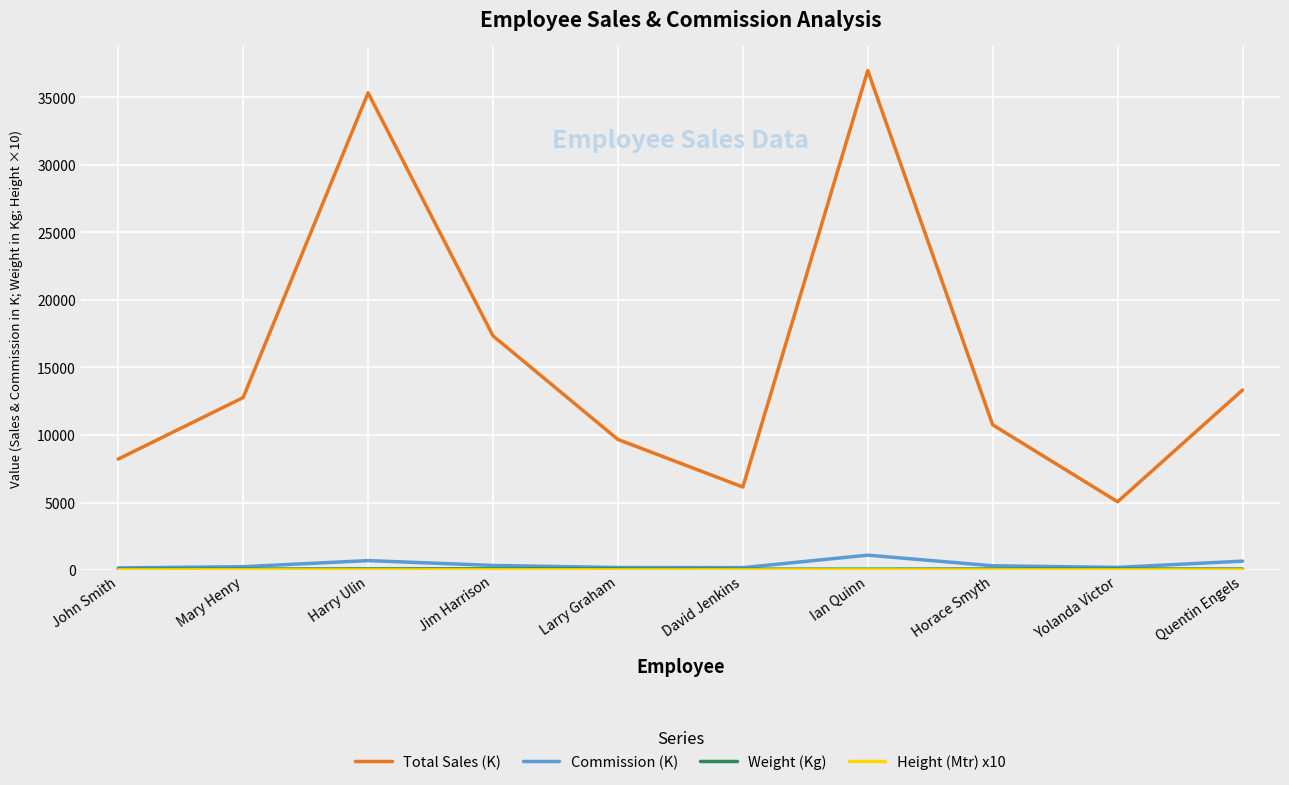

At which category does Commission (K) reach its first local peak?

Harry Ulin